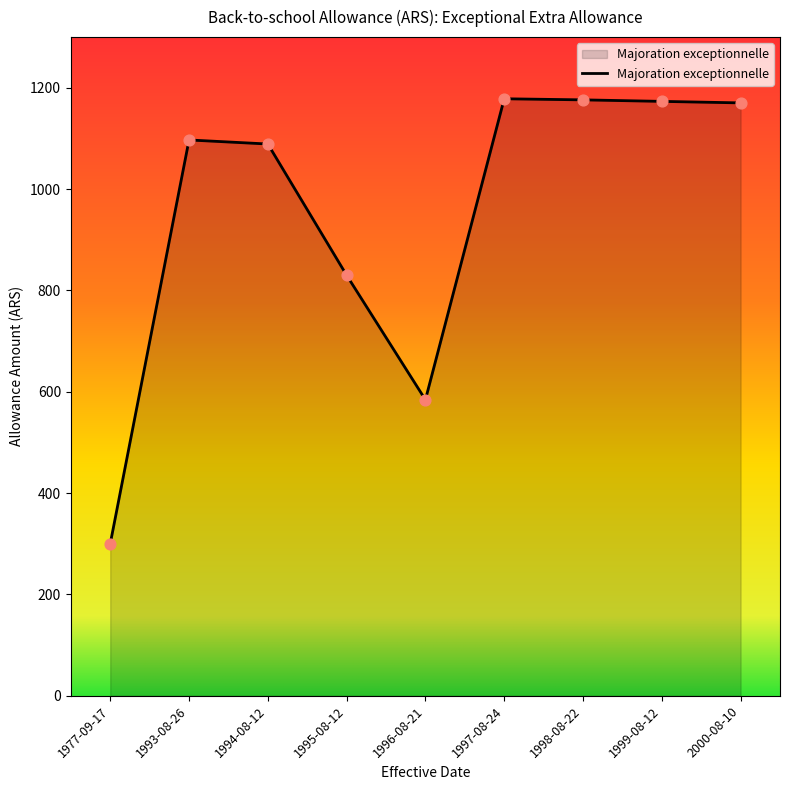

What is the ratio of the value at 1994-08-12 to the value at 1996-08-21?

1.9